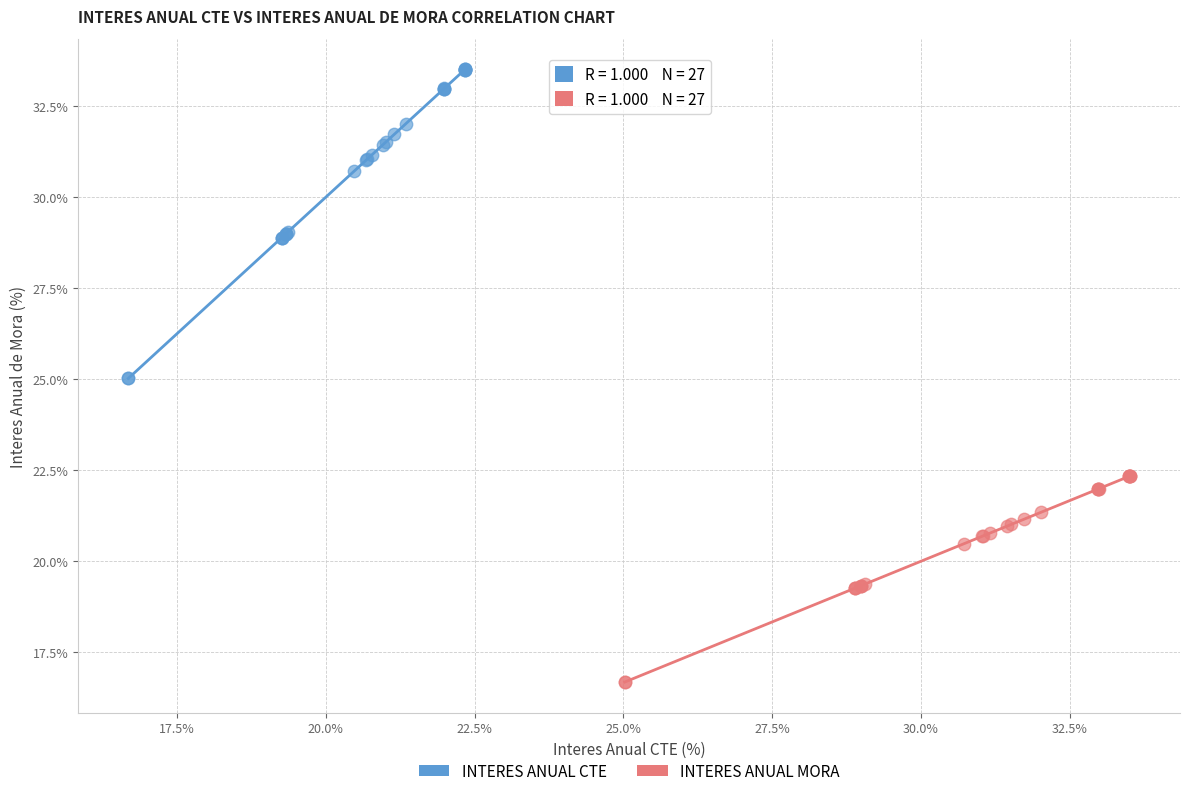

Which series reaches the minimum Y coordinate?

INTERES ANUAL MORA